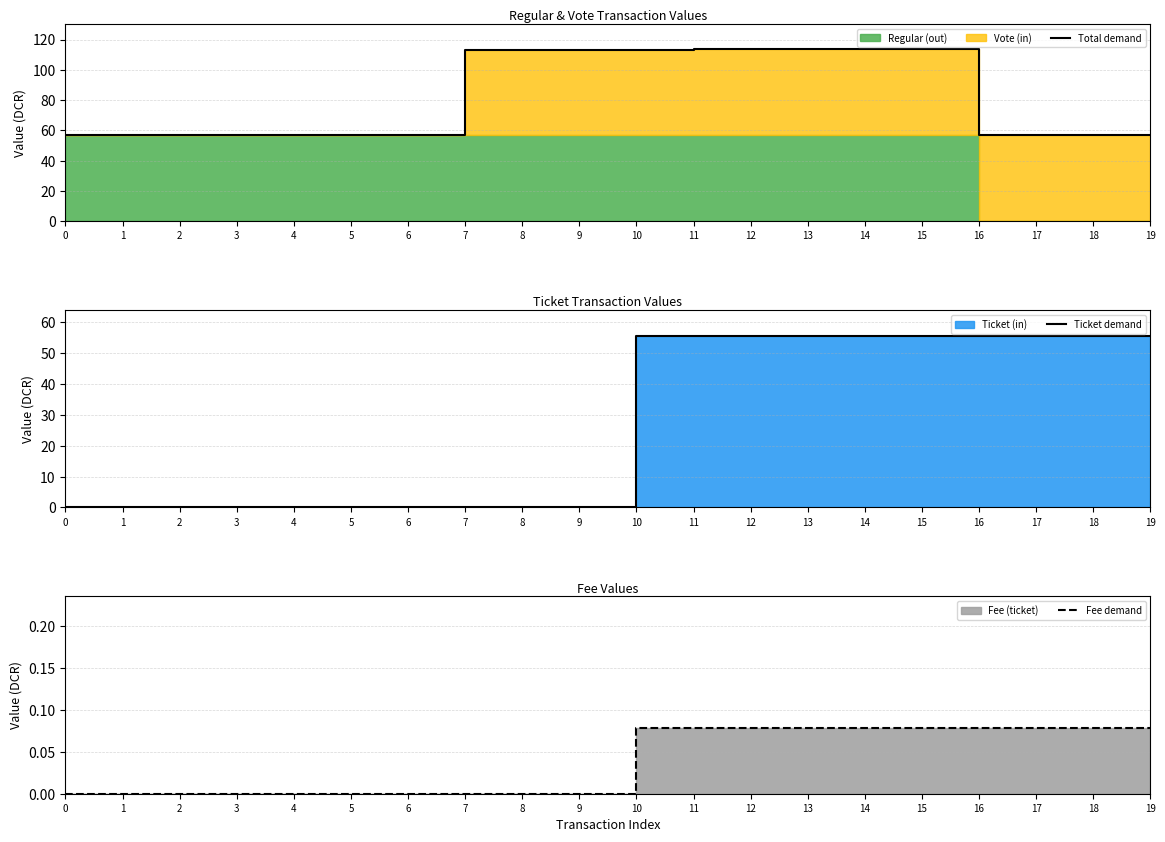

Rank the series by their maximum value, from lowest to highest.

Fee demand, Ticket demand, Total demand